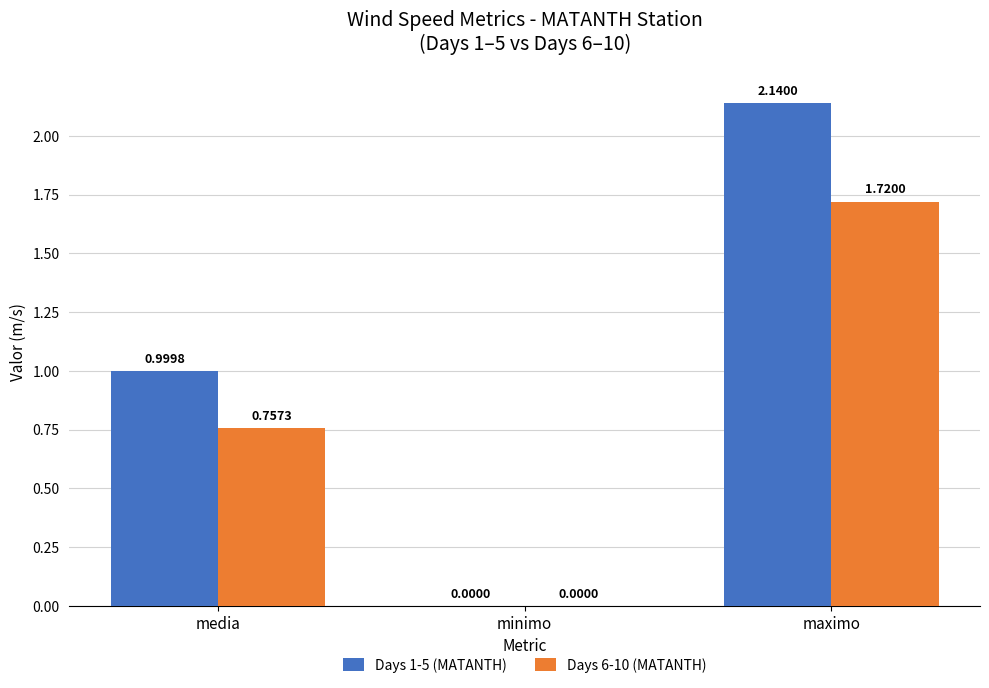

What is the sum of all Days 1-5 (MATANTH) values?

3.1